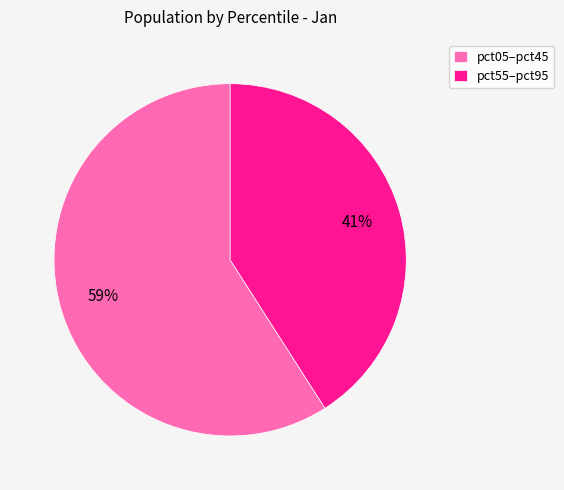

Which has a higher value, pct05–pct45 or pct55–pct95?

pct05–pct45